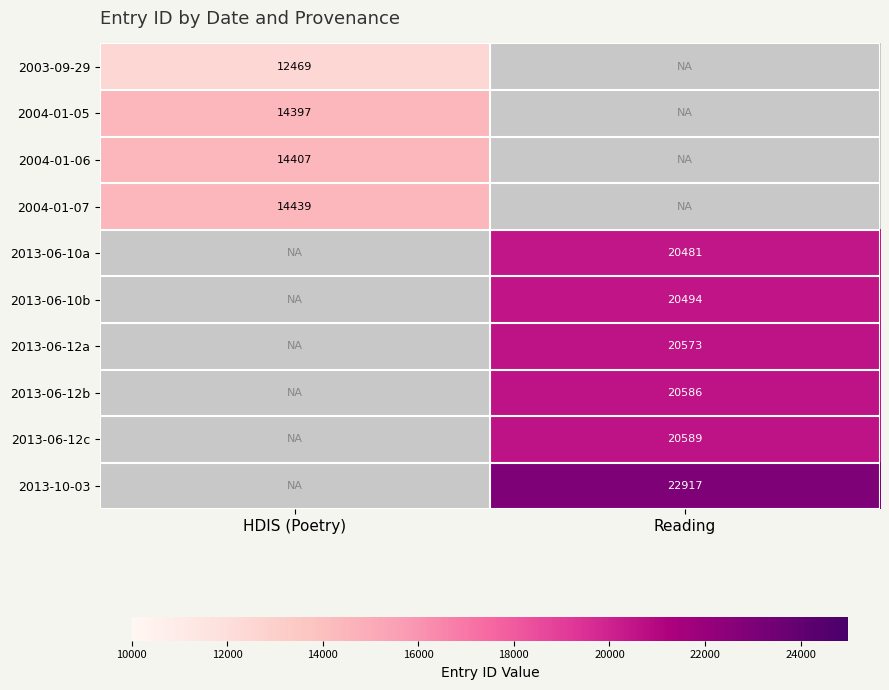

Is it true that 2004-01-06 equals 19893 at HDIS (Poetry)?

False